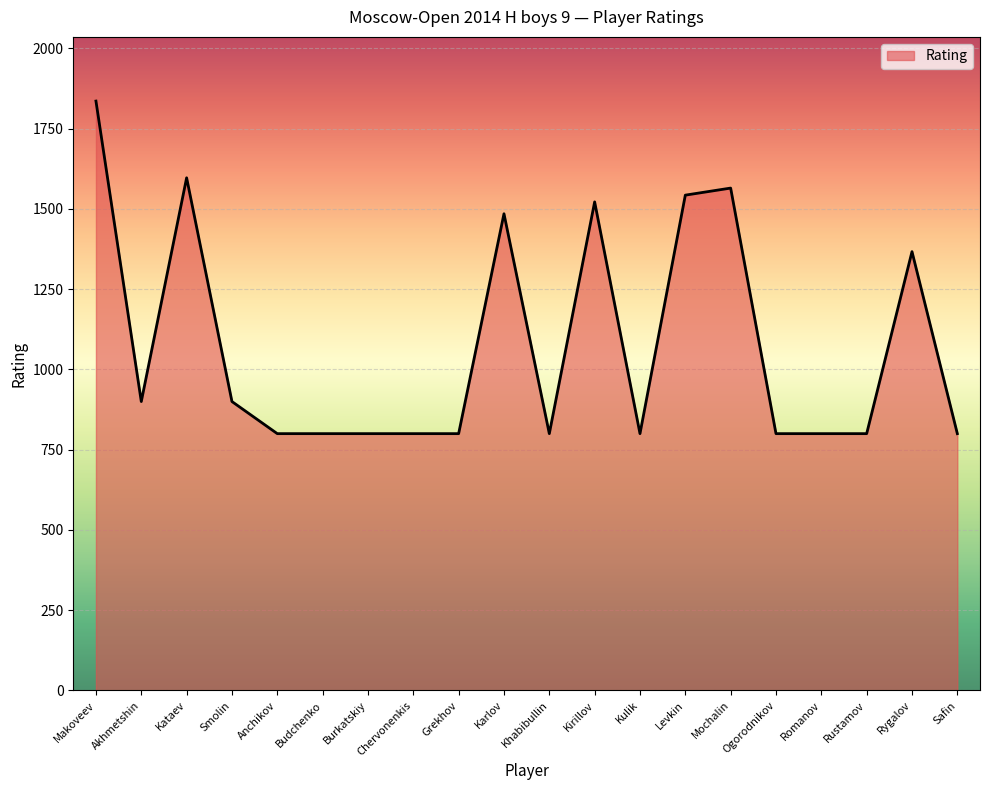

Is it true that the value at Akhmetshin is 900?

True